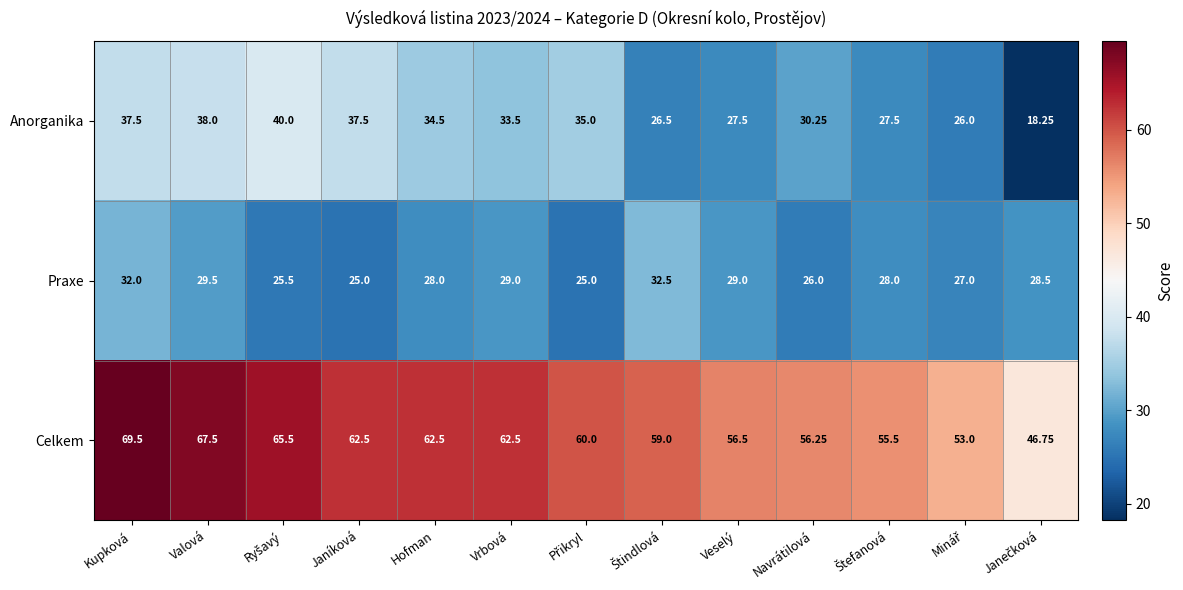

At which label does Anorganika first exceed 33?

Kupková